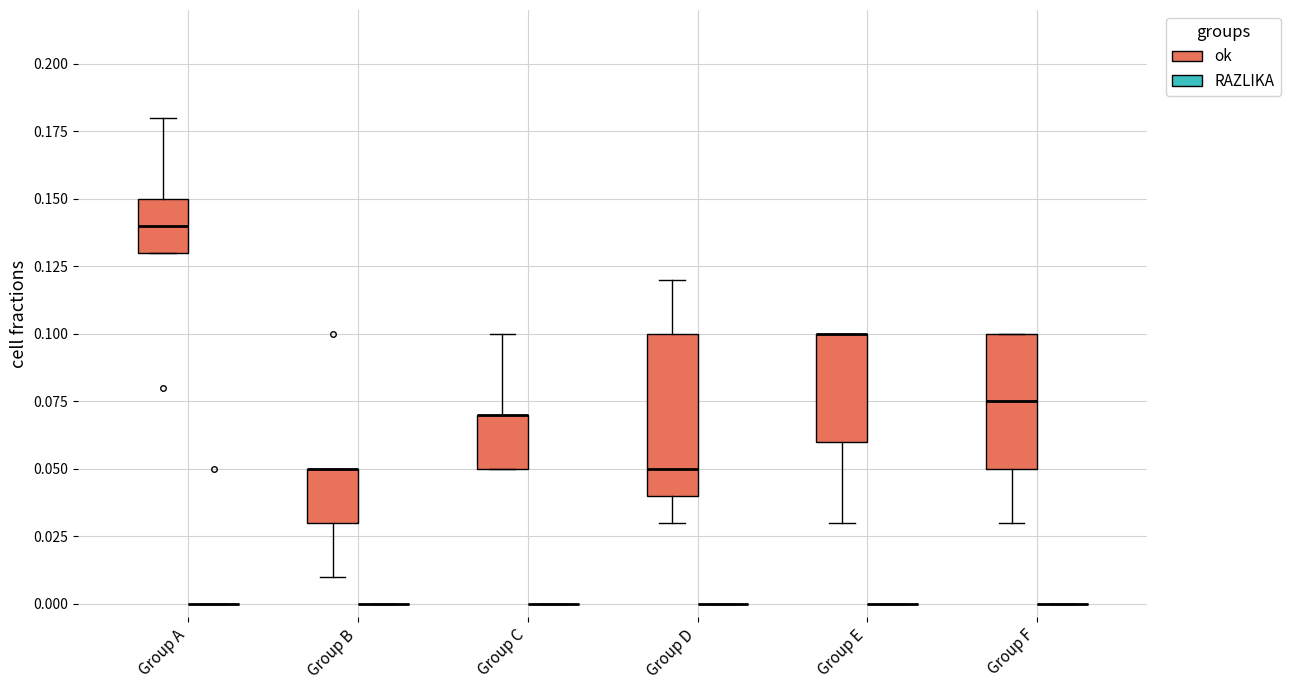

Reading left to right, transcribe this box plot: for each box, give where its median line is, the range the box spans, and where its two whiskers end, as read against the y-axis. The values are not printed on the chart, so give them approximately, as read against the axis.

Group A (ok): median 0.140, box 0.130 to 0.150, whiskers 0.130 to 0.180
Group A (RAZLIKA): box collapsed to a line at 0.000, whiskers 0.000 to 0.000
Group B (ok): median 0.050 (drawn on the box's upper edge), box 0.030 to 0.050, whiskers 0.010 to 0.050
Group B (RAZLIKA): box collapsed to a line at 0.000, whiskers 0.000 to 0.000
Group C (ok): median 0.070 (drawn on the box's upper edge), box 0.050 to 0.070, whiskers 0.050 to 0.100
Group C (RAZLIKA): box collapsed to a line at 0.000, whiskers 0.000 to 0.000
Group D (ok): median 0.050, box 0.040 to 0.100, whiskers 0.030 to 0.120
Group D (RAZLIKA): box collapsed to a line at 0.000, whiskers 0.000 to 0.000
Group E (ok): median 0.100 (drawn on the box's upper edge), box 0.060 to 0.100, whiskers 0.030 to 0.100
Group E (RAZLIKA): box collapsed to a line at 0.000, whiskers 0.000 to 0.000
Group F (ok): median 0.075, box 0.050 to 0.100, whiskers 0.030 to 0.100
Group F (RAZLIKA): box collapsed to a line at 0.000, whiskers 0.000 to 0.000